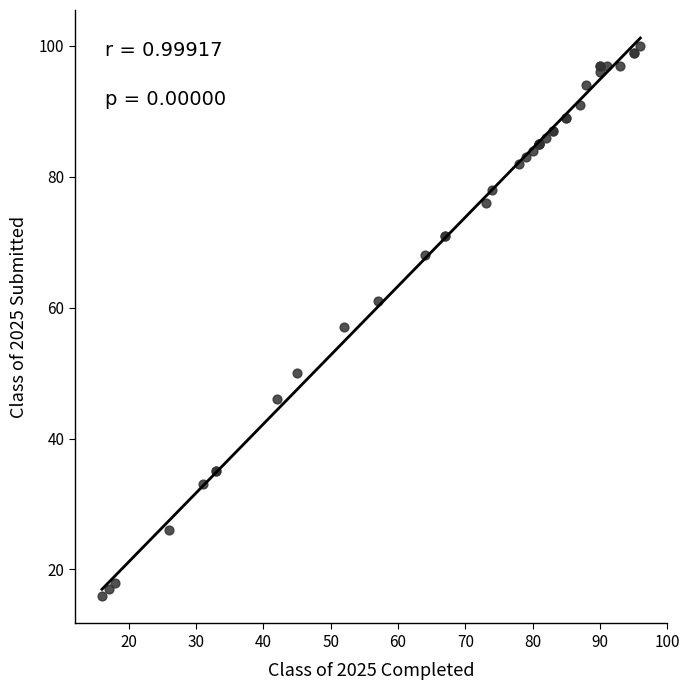

What Y value in the scatter plot is closest to 58?

57